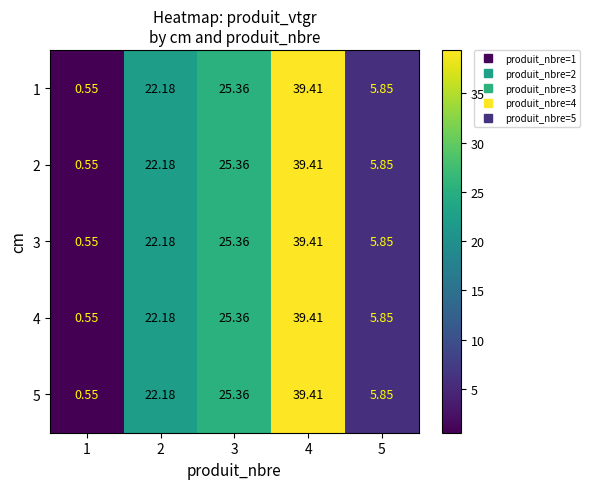

Is the value of 4 at 4 greater than the value of 2 at 3?

Yes